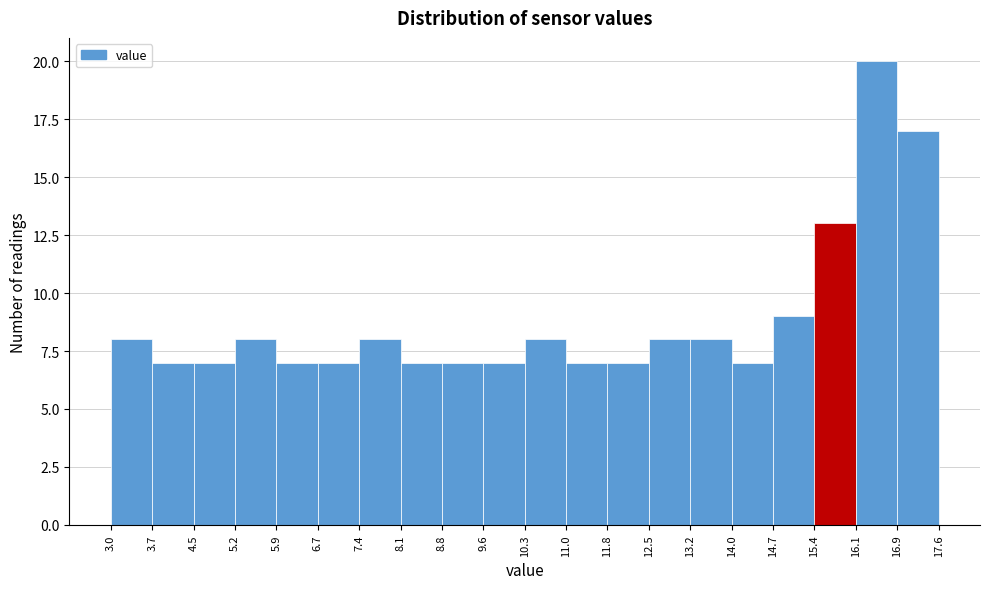

Which range on the x-axis has the tallest bar?

16.1 to 16.9